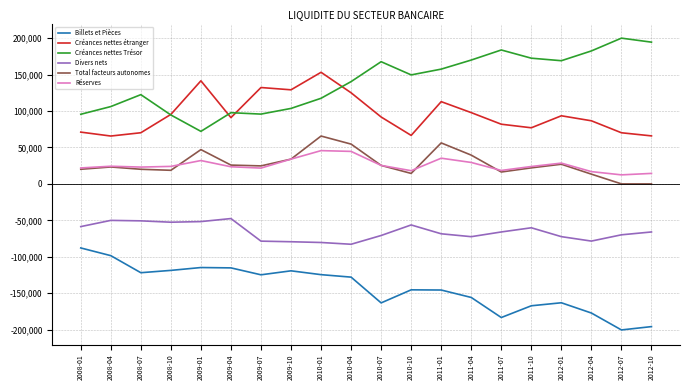

At which label does Total facteurs autonomes reach its peak?

2010-01